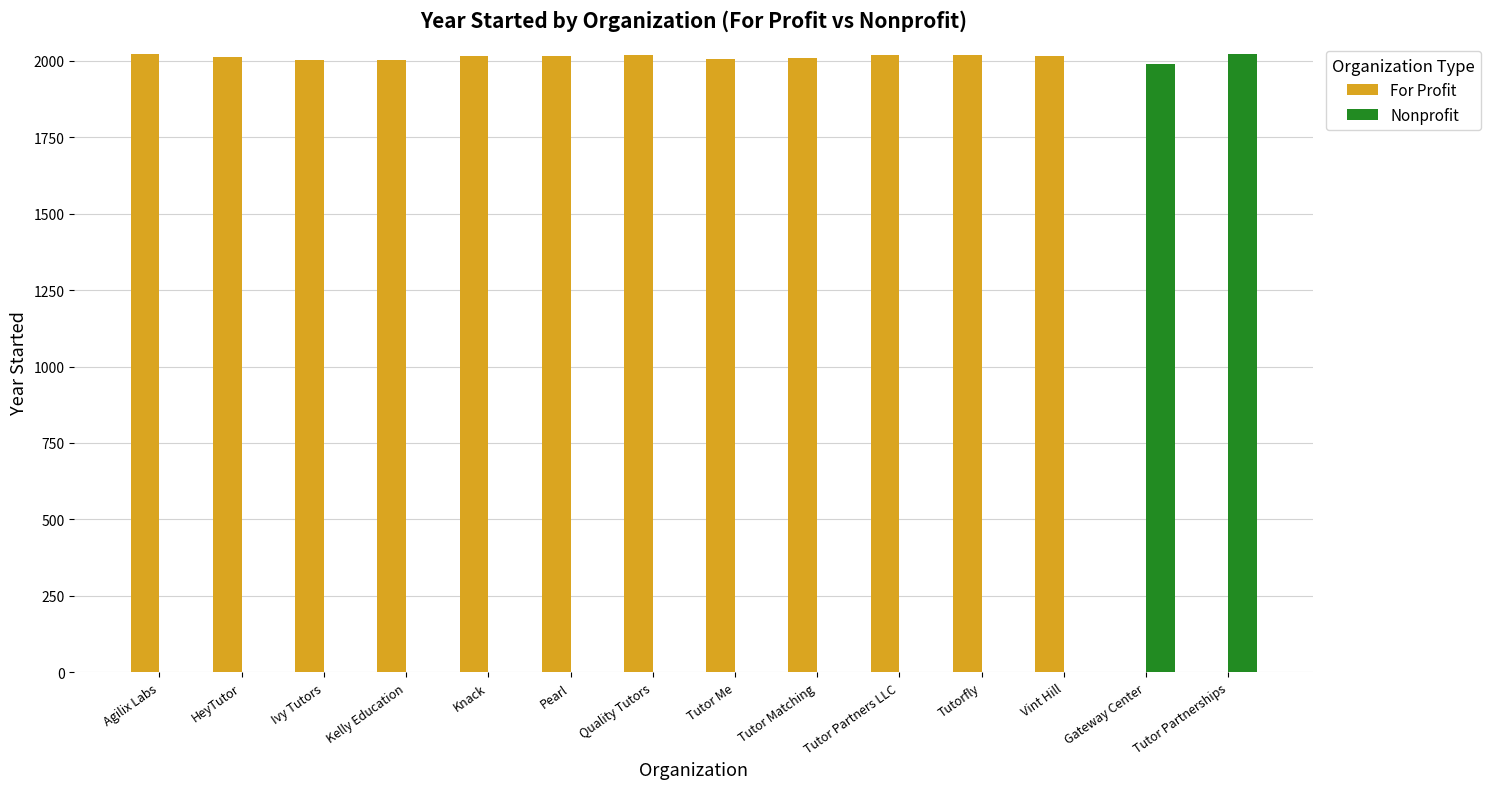

What is the total value across all series at Knack?

2015